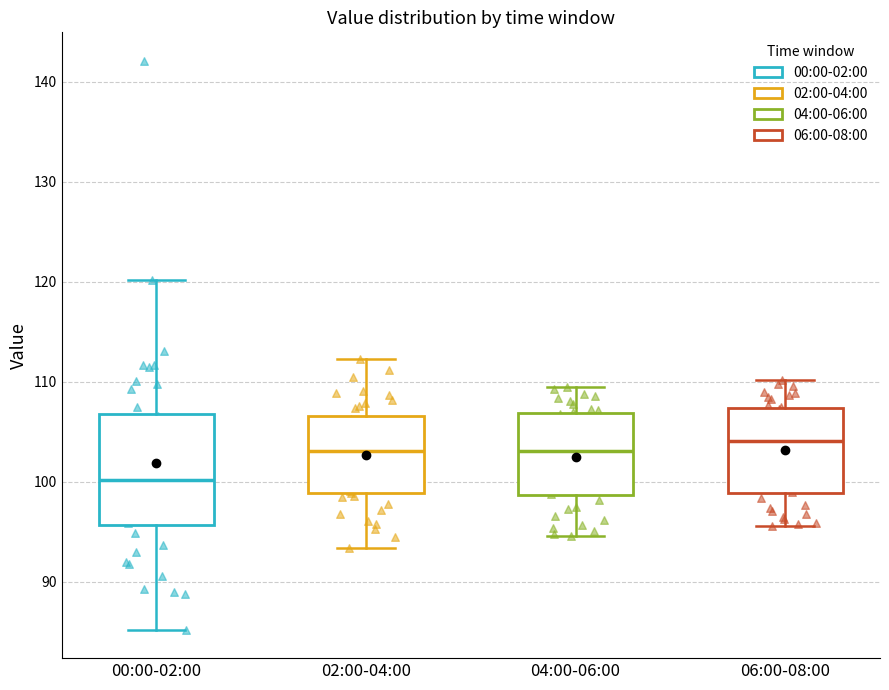

Reading left to right, transcribe this box plot: for each box, give where its median line is, the range the box spans, and where its two whiskers end, as read against the y-axis. The values are not printed on the chart, so give them approximately, as read against the axis.

00:00-02:00: median 100, box 96 to 107, whiskers 85 to 120
02:00-04:00: median 103, box 99 to 107, whiskers 93 to 112
04:00-06:00: median 103, box 99 to 107, whiskers 95 to 110
06:00-08:00: median 104, box 99 to 107, whiskers 96 to 110